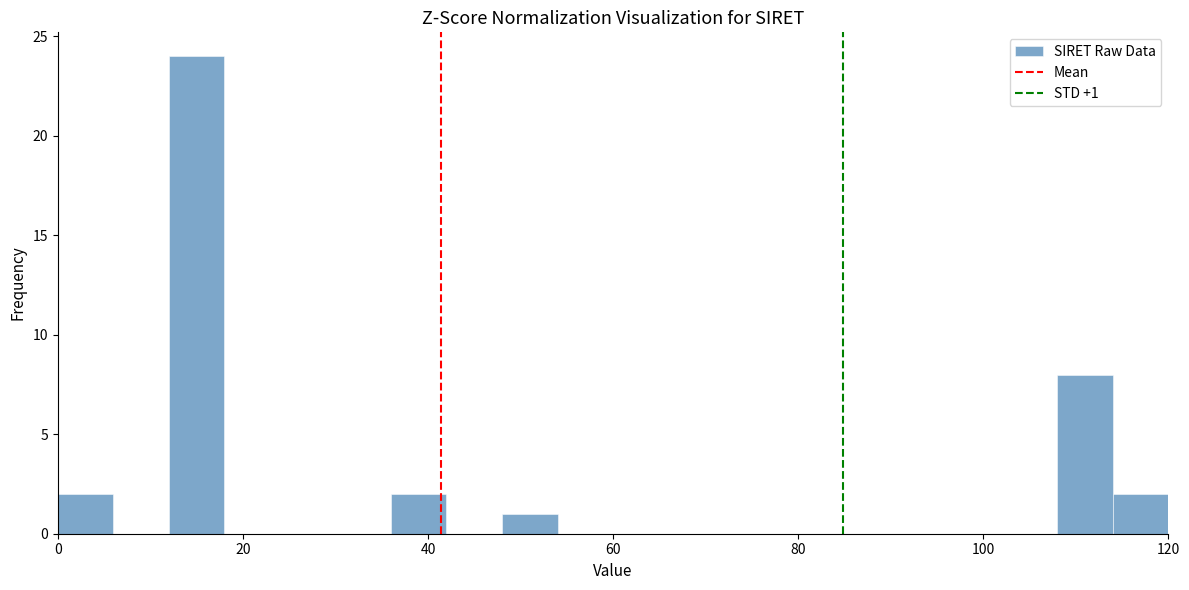

Around what value on the x-axis is the tallest bar? Give the approximate position of its centre, as read against the axis.

16